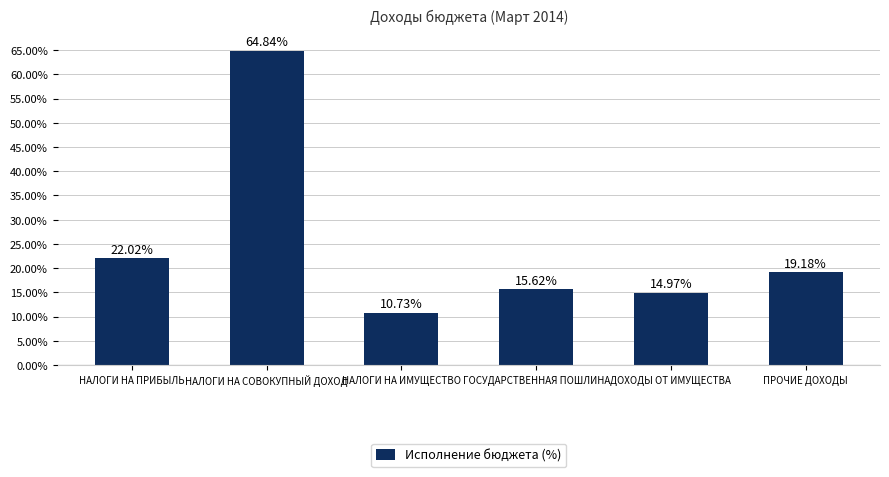

Are the bars horizontal?

No